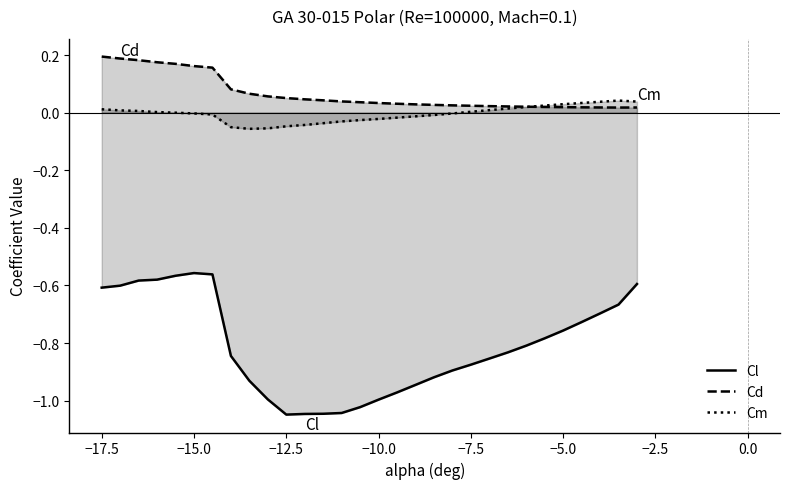

At how many categories does at least one series exceed 0?

30